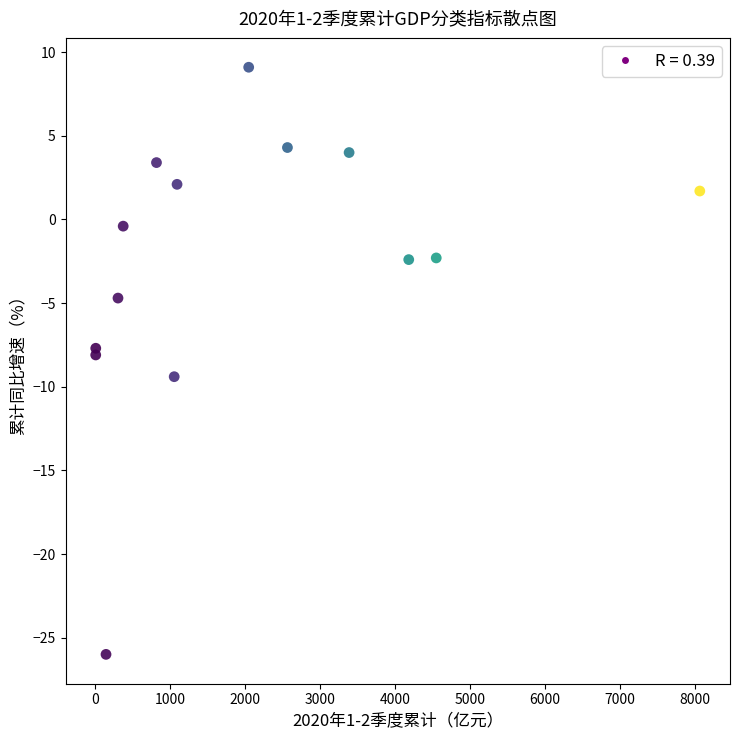

What is the range of Y values (max minus min)?

35.1